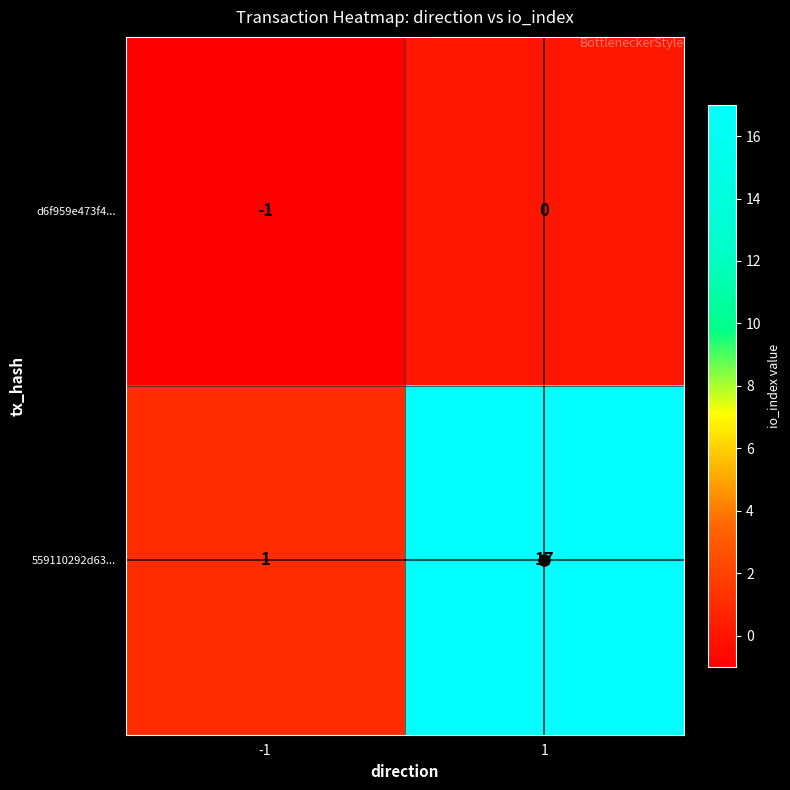

Is the value of 559110292d63... at -1 greater than the value of d6f959e473f4... at -1?

Yes